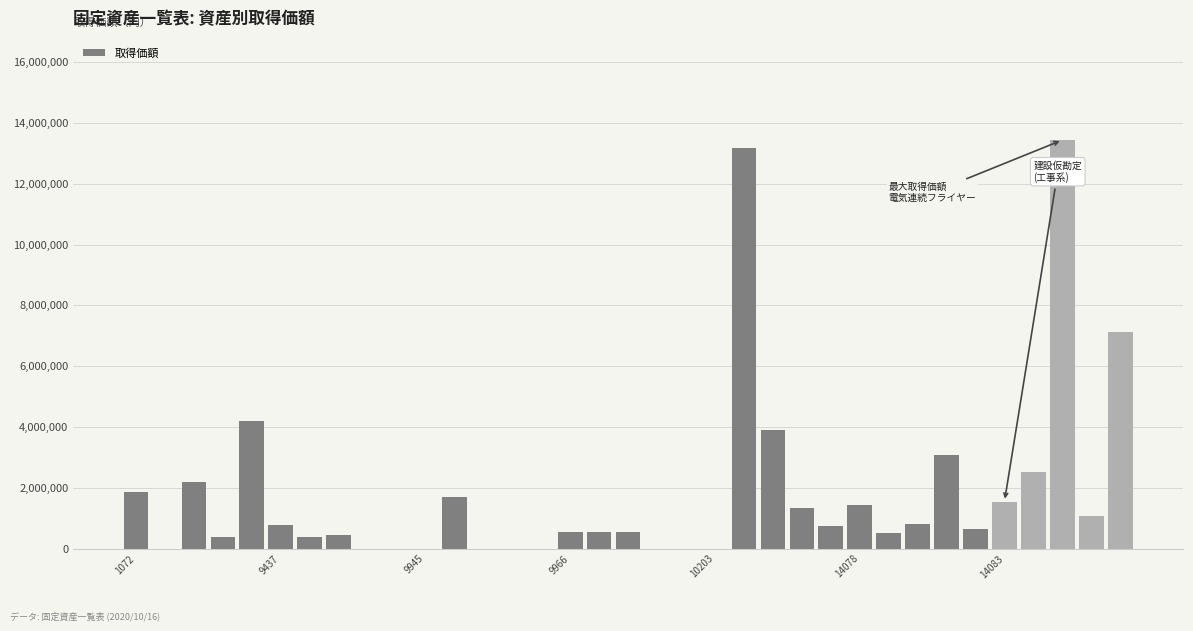

What is the sum of all values?

64915413